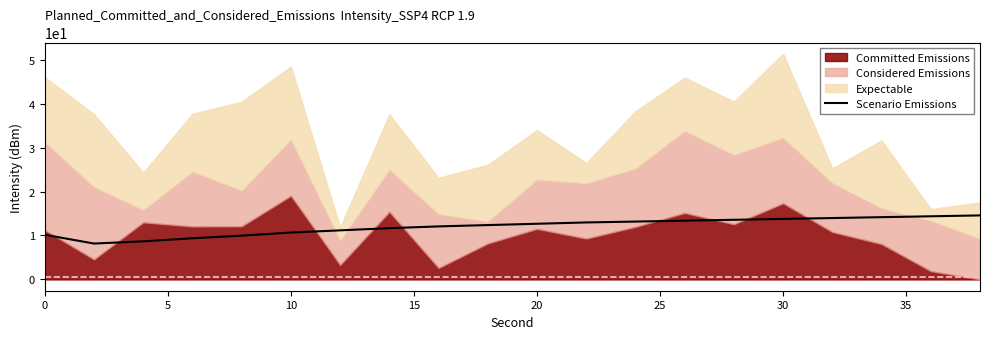

What is the maximum value for Scenario Emissions?

14.6